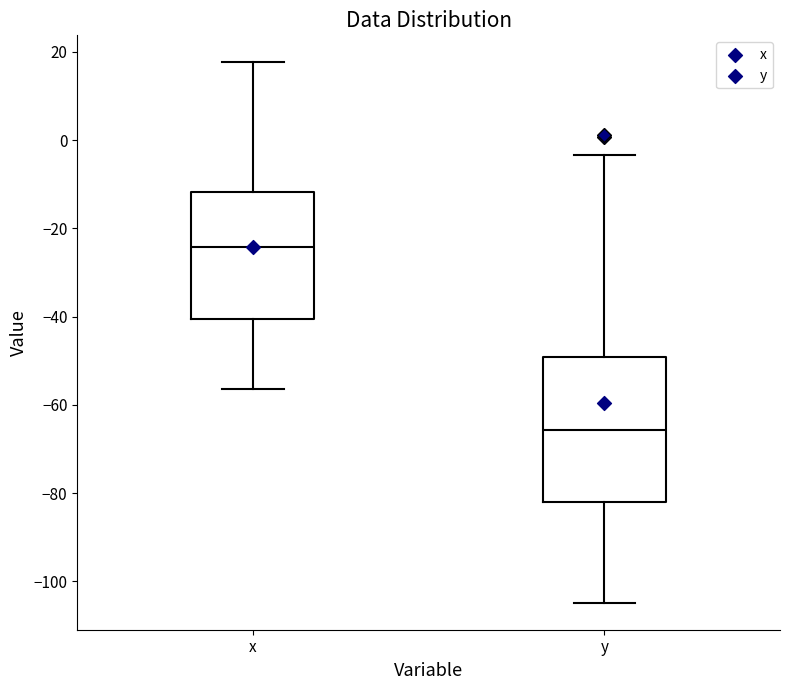

Where is the lower edge of the box for x on the y-axis? The values are not printed on the chart, so give them approximately, as read against the axis.

-40